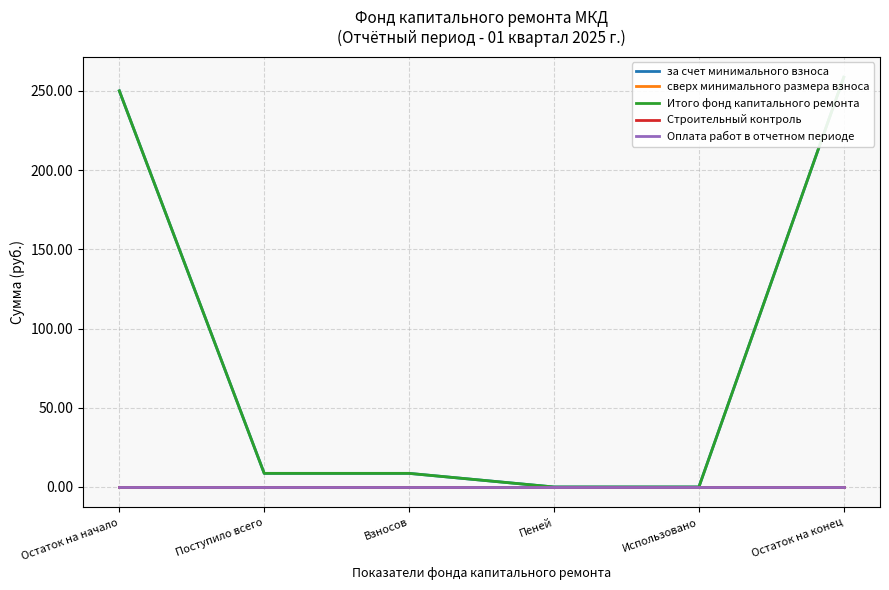

Is it true that Итого фонд капитального ремонта equals 164.4 at Использовано?

False